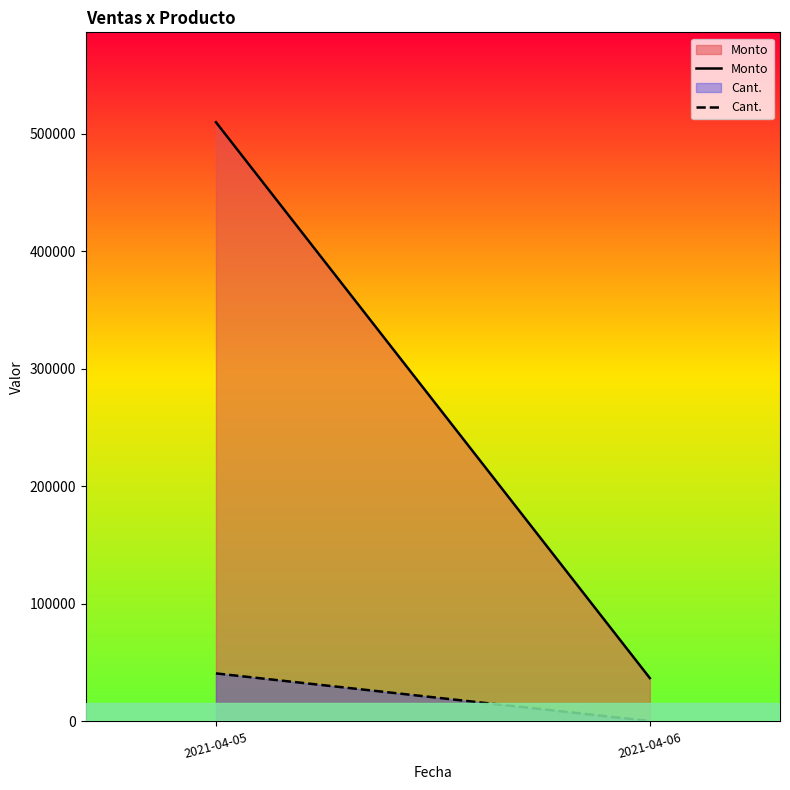

What are all the series names shown in the legend?

Monto, Cant.